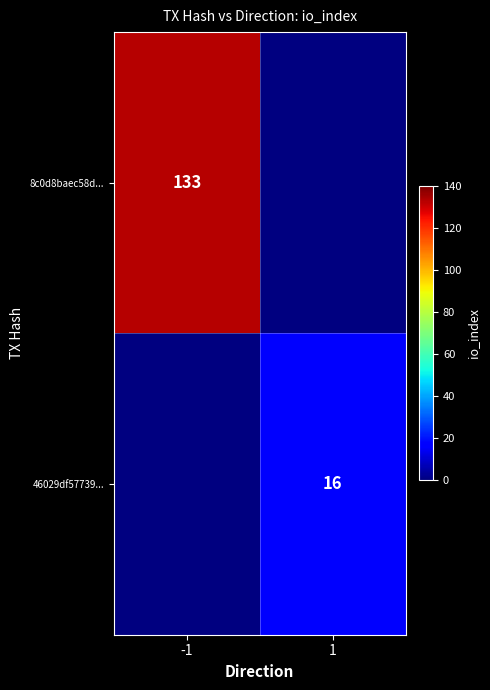

Is the value of 8c0d8baec58d... at -1 greater than the value of 46029df57739... at 1?

Yes